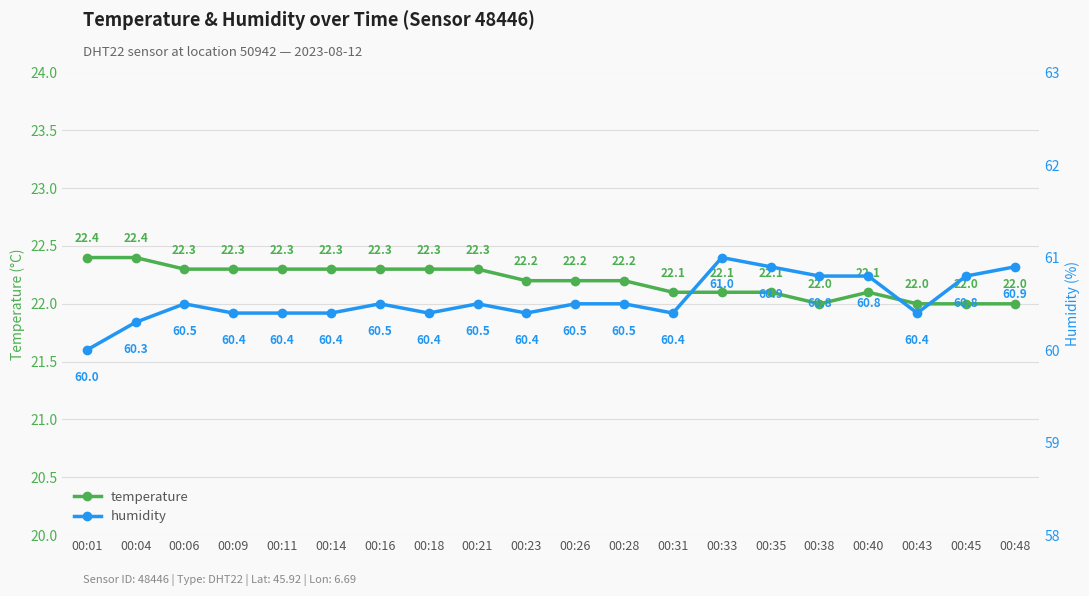

True or false: humidity has more than 1 interior local peaks.

True